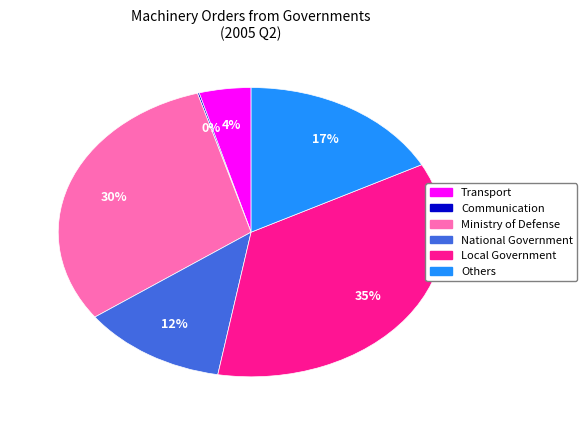

To the nearest percent, what percentage of the pie is Transport?

4%